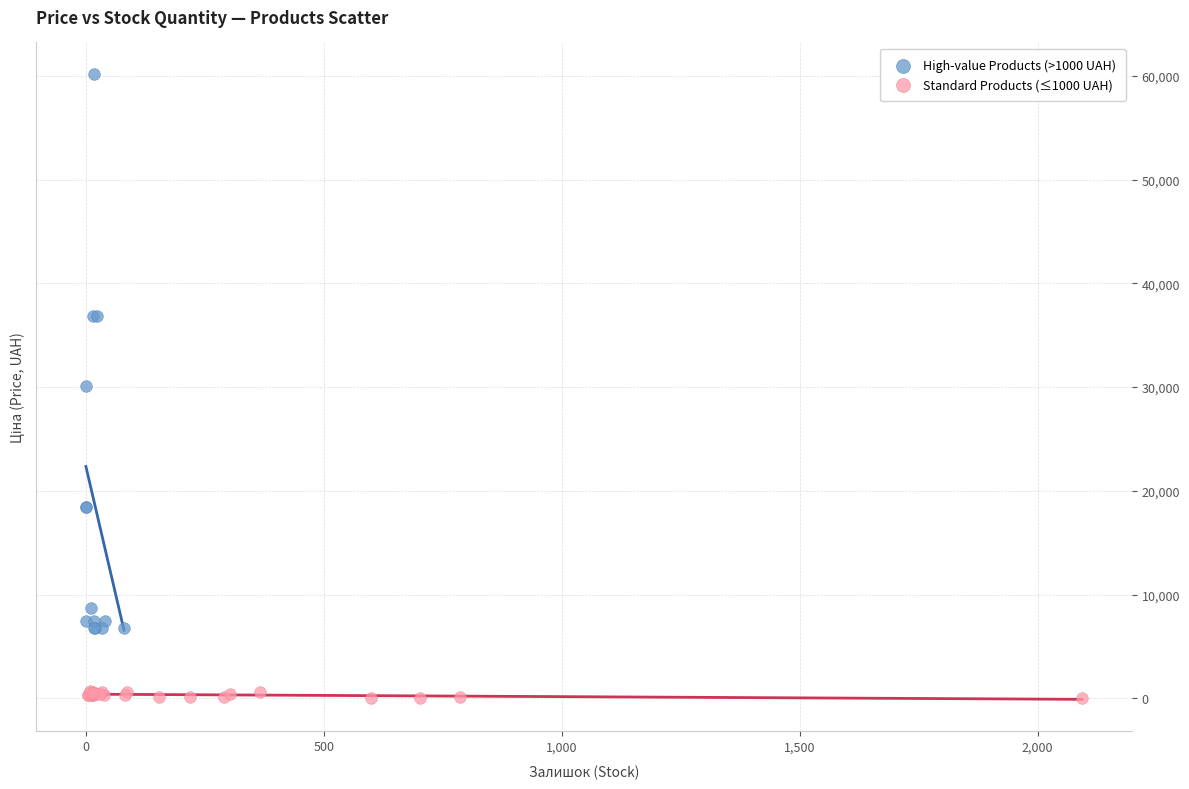

Which series reaches the minimum Y coordinate?

Standard Products (≤1000 UAH)